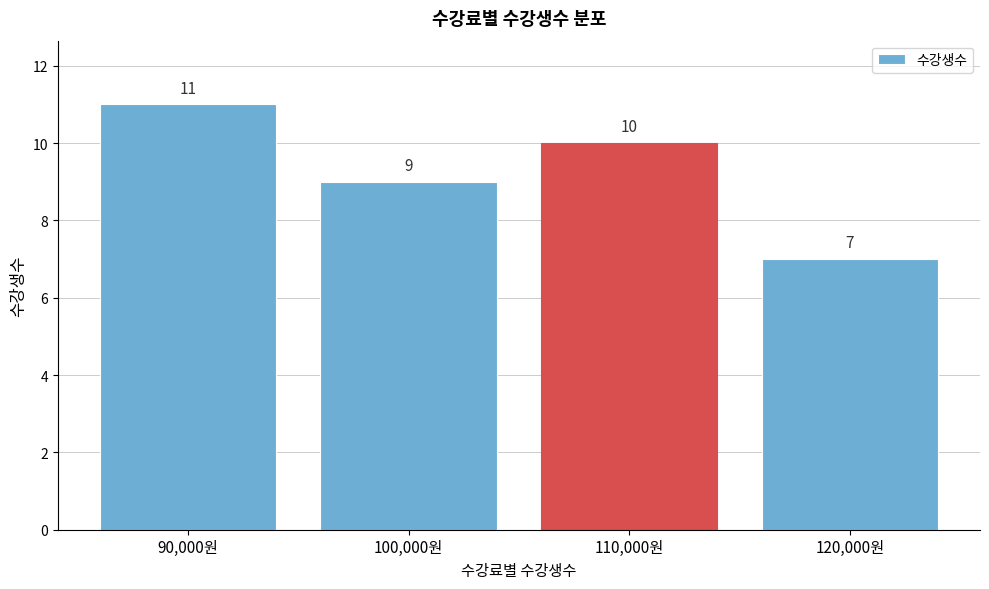

Reading right to left, what are all the values shown in this chart?

120,000원=7	110,000원=10	100,000원=9	90,000원=11